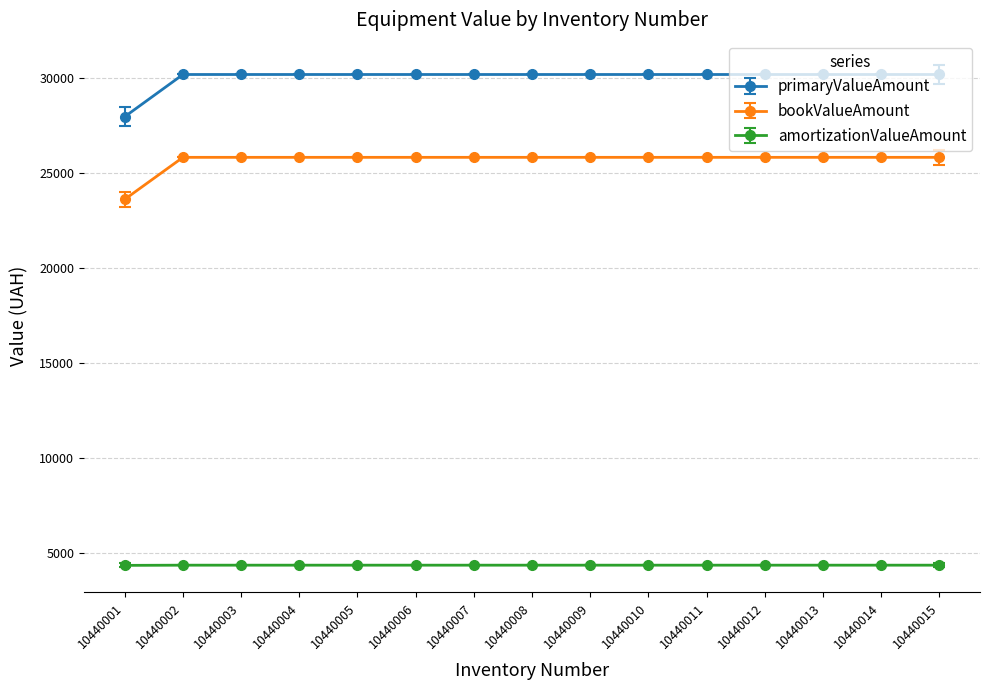

At 10440011, list the series in order from largest to smallest.

primaryValueAmount, bookValueAmount, amortizationValueAmount